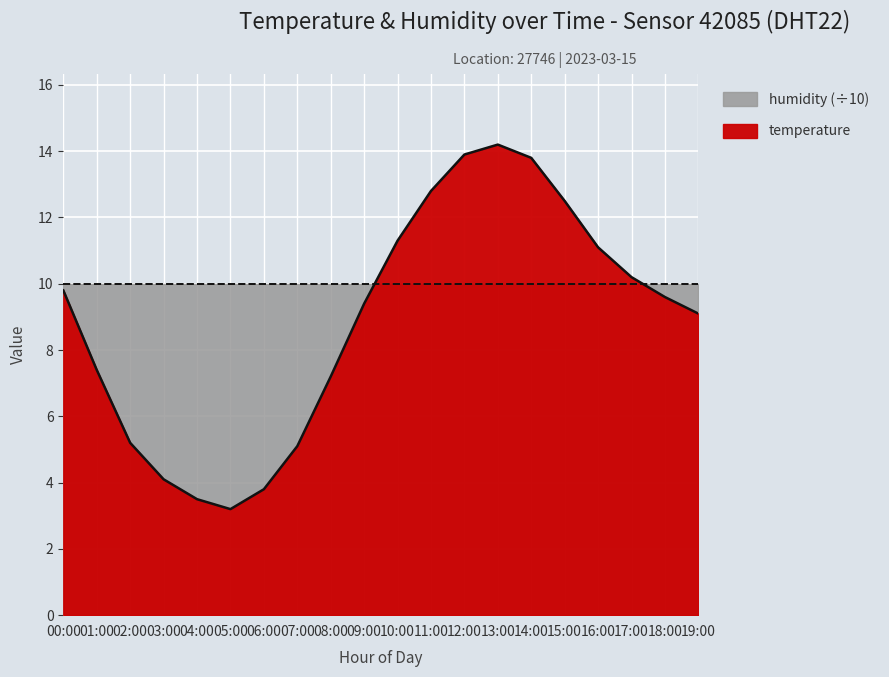

What value does the data have at 09:00?

9.4